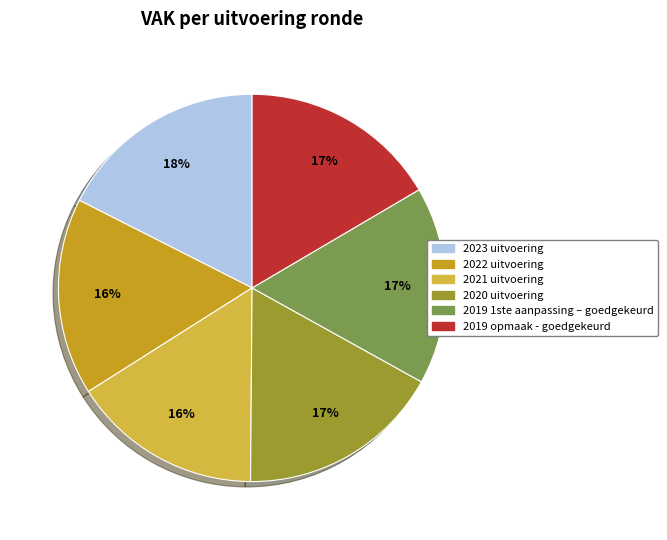

To the nearest percent, what portion does 2022 uitvoering represent?

16%